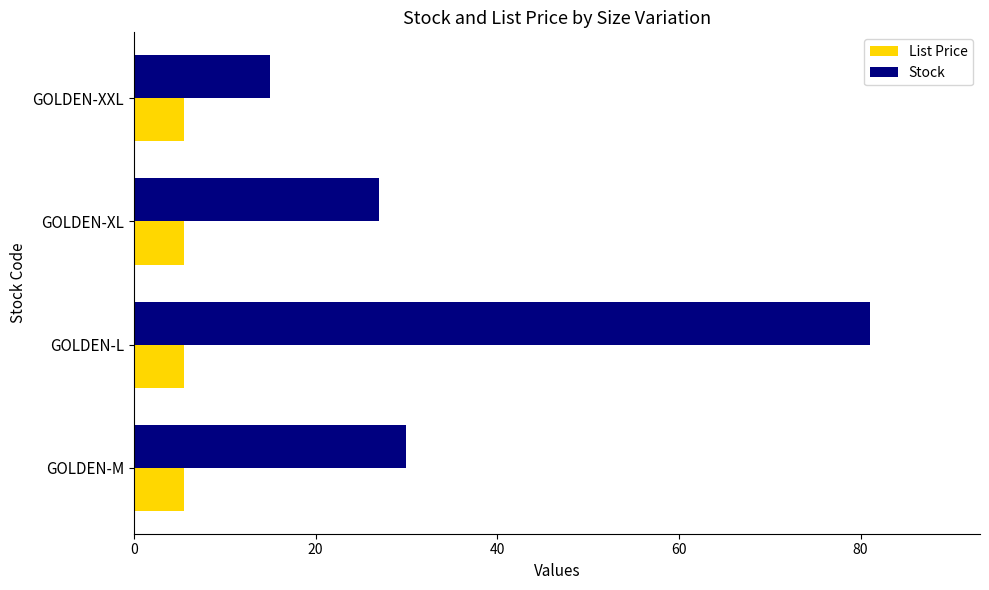

What is the sum of the Stock values at GOLDEN-XL and GOLDEN-XXL?

42.0